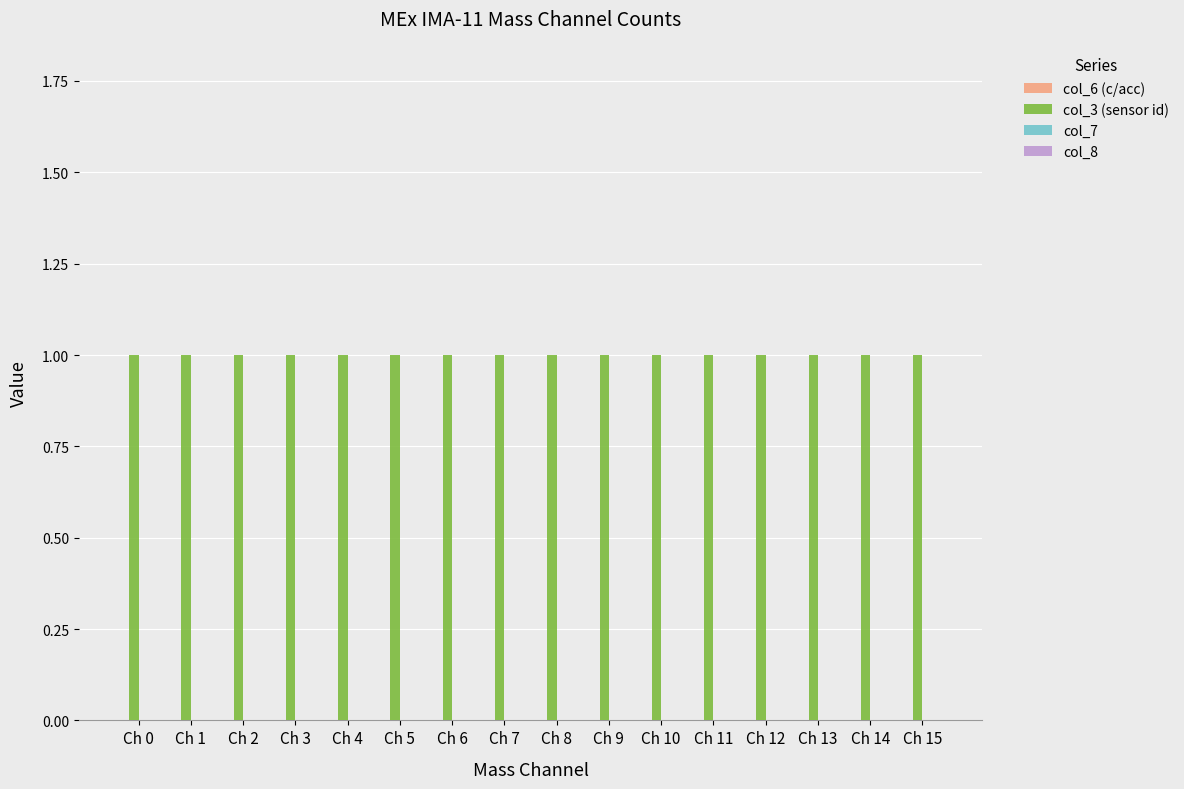

How many bars are there in total?

64